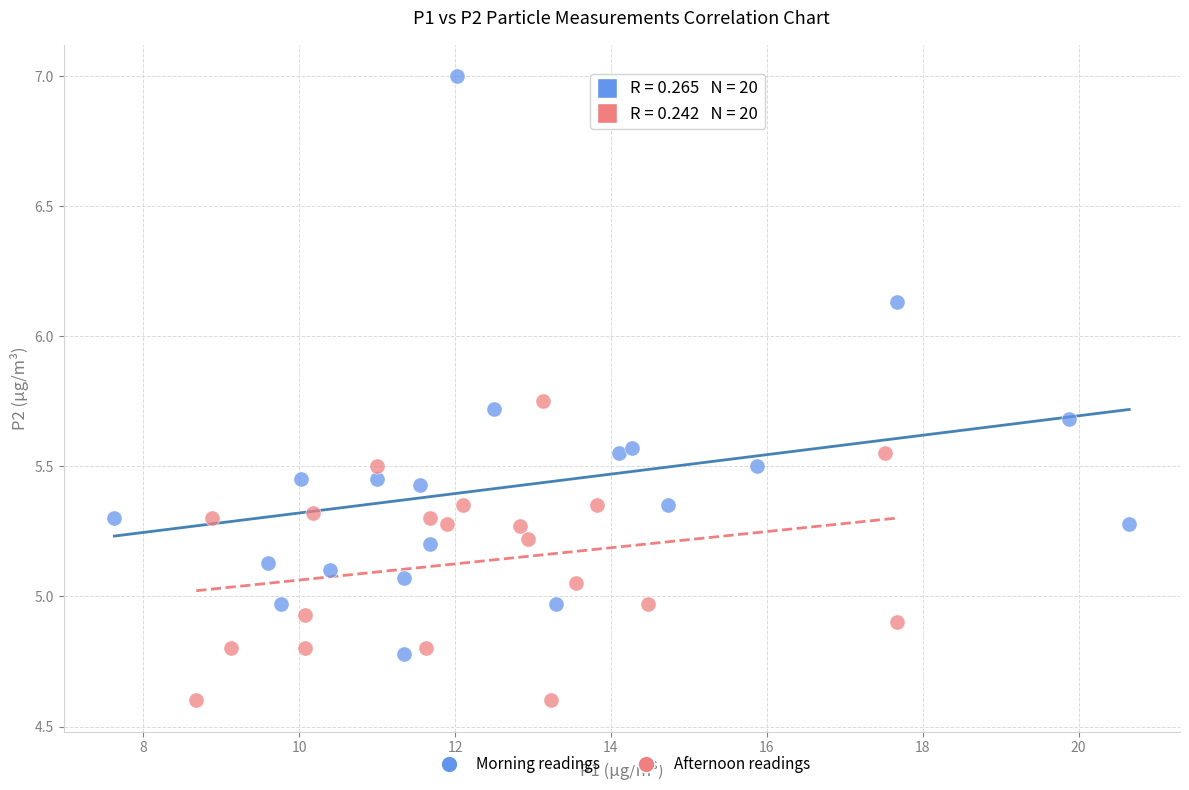

Which series has the largest Y range (max minus min)?

Morning readings